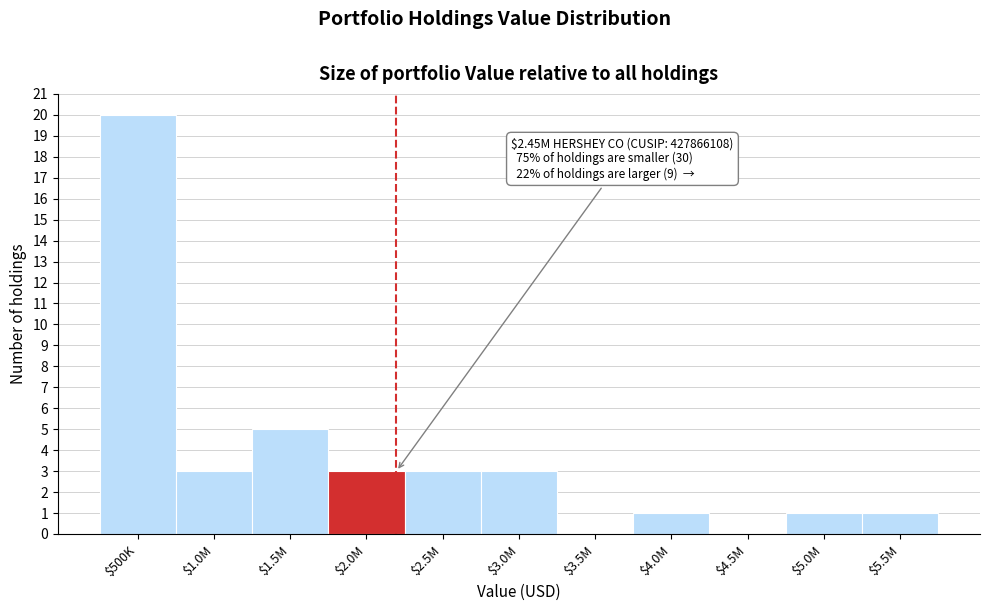

What is the maximum value shown in the chart?

20